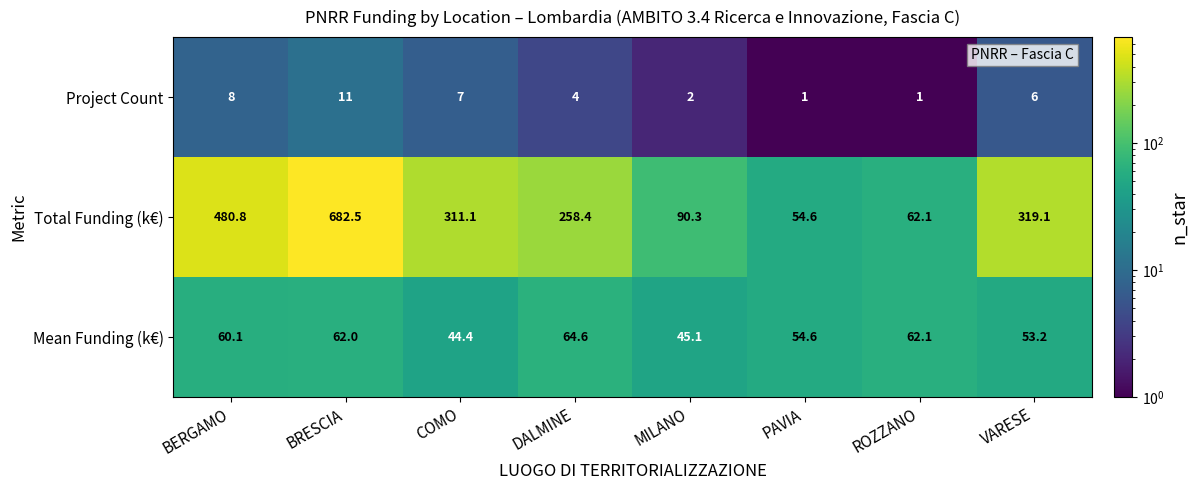

At which category is the sum across all series the highest?

BRESCIA